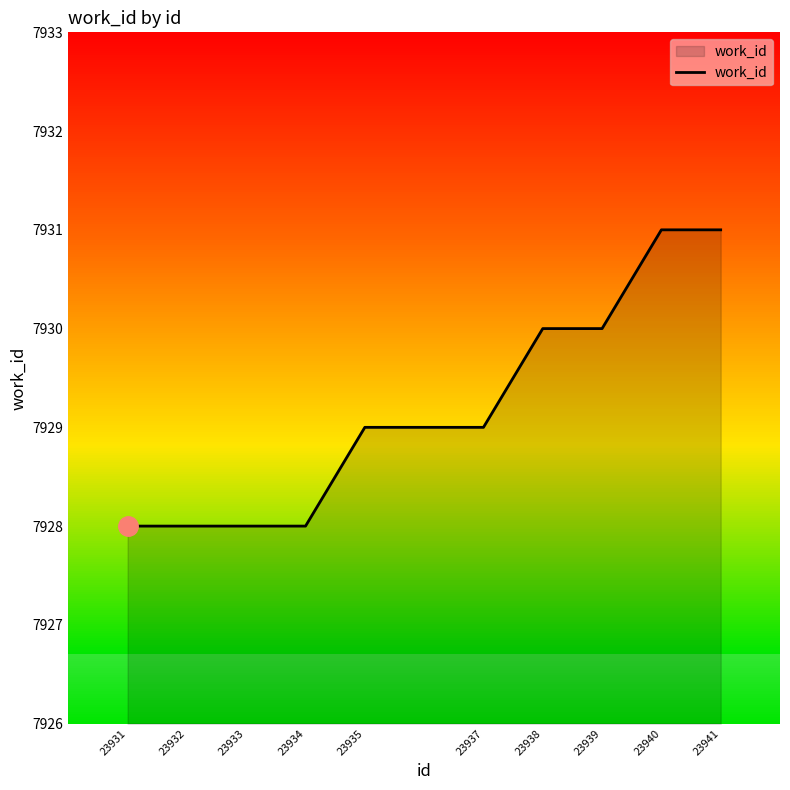

Count the number of categories in the chart.

10